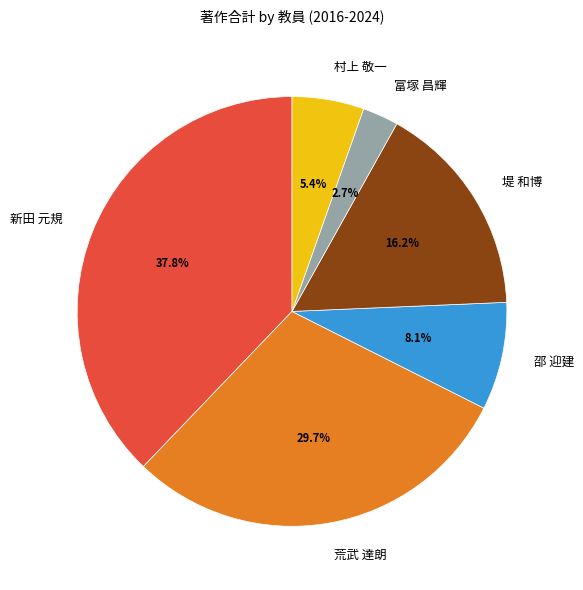

The 堤 和博 slice represents 16% of the pie. True or false?

True